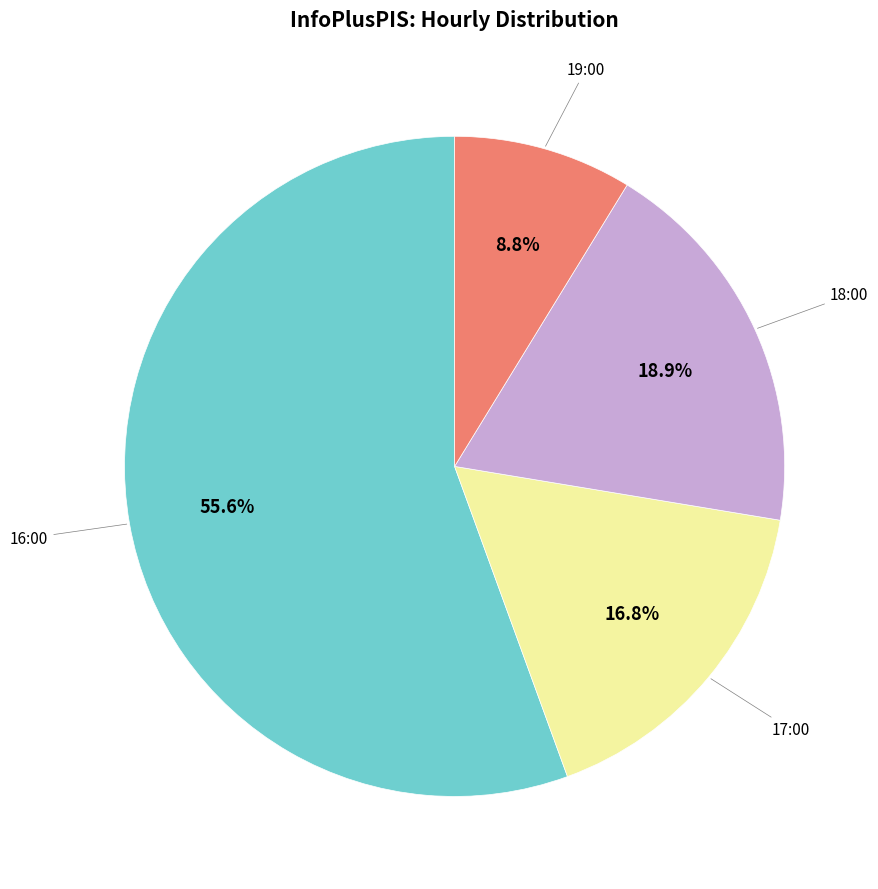

Does any single category account for the majority?

Yes